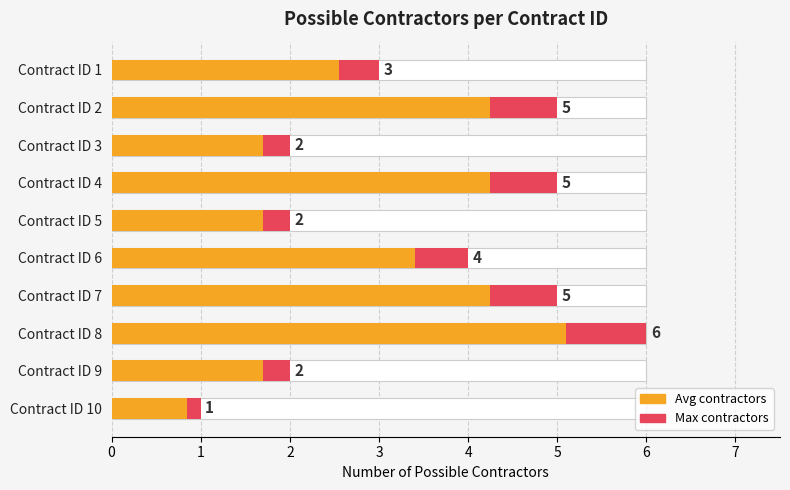

Is the value of Number of Contractors (Max) at Contract ID 9 greater than the value of Number of Contractors (Avg) at Contract ID 3?

Yes